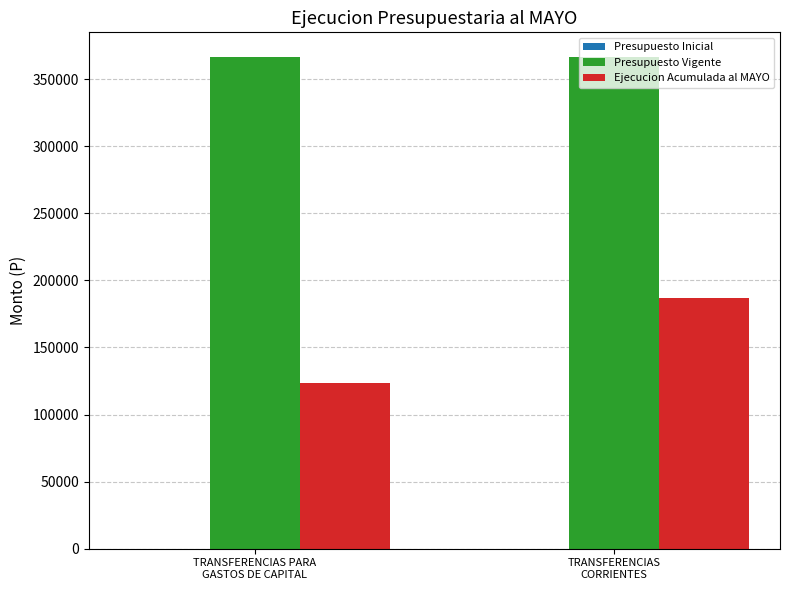

Count the number of categories in the chart.

2